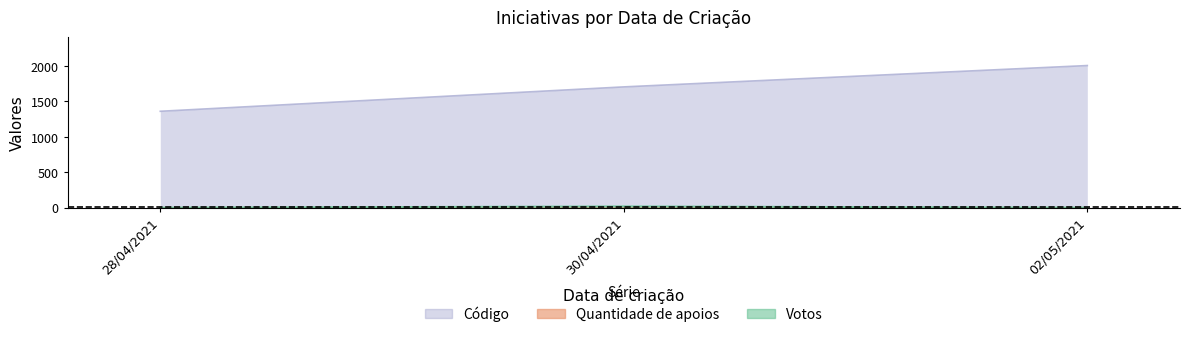

What is the label of the 1st point from the left?

28/04/2021